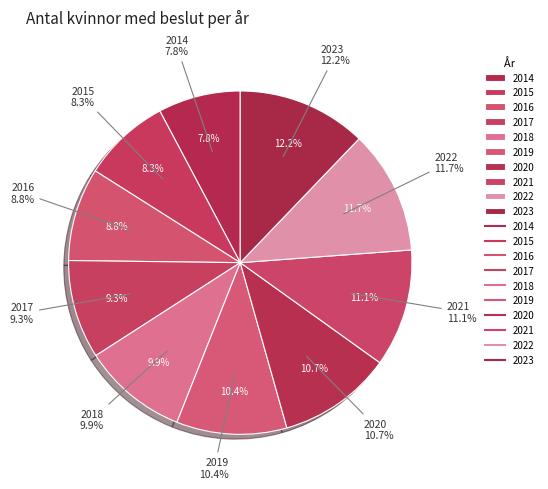

Is there a majority slice in this chart?

No